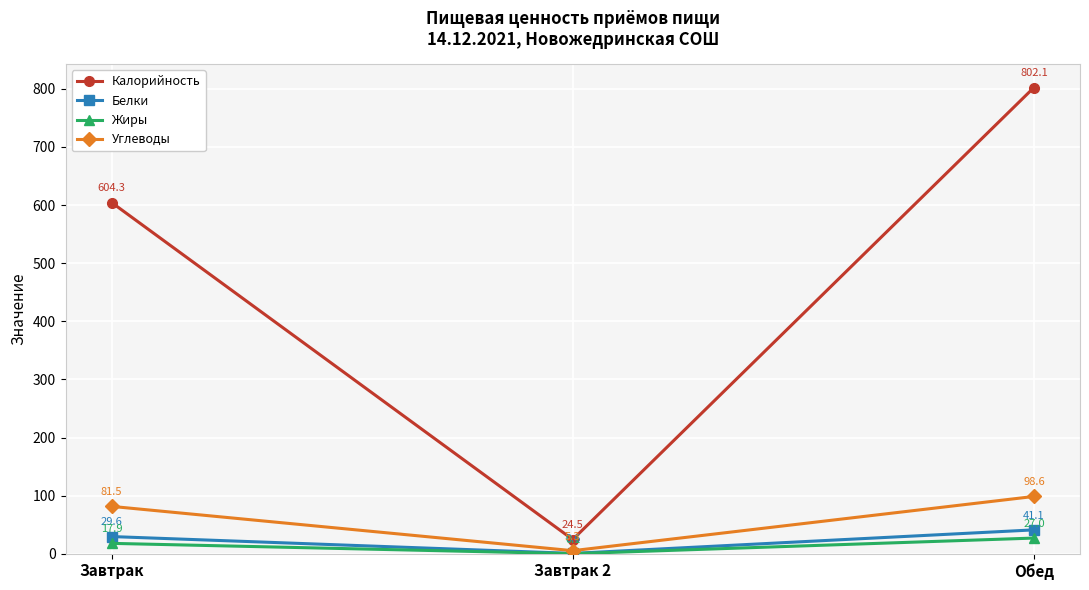

Is it true that Углеводы equals 5.3 at Завтрак 2?

True